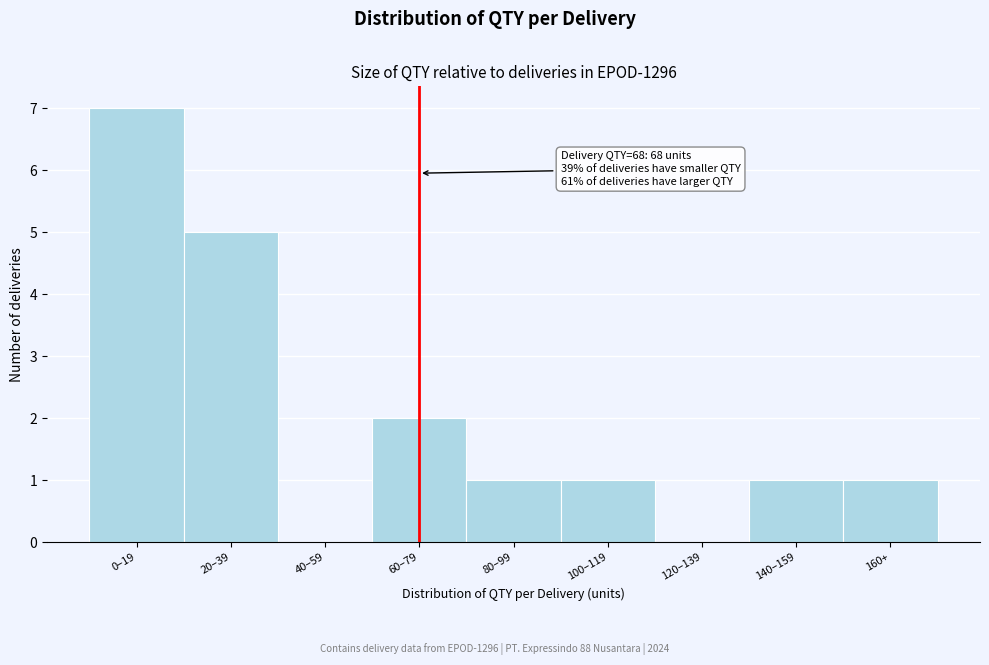

Reading right to left, extract all data points from this chart.

160+=1	140–159=1	120–139=0	100–119=1	80–99=1	60–79=2	40–59=0	20–39=5	0–19=7